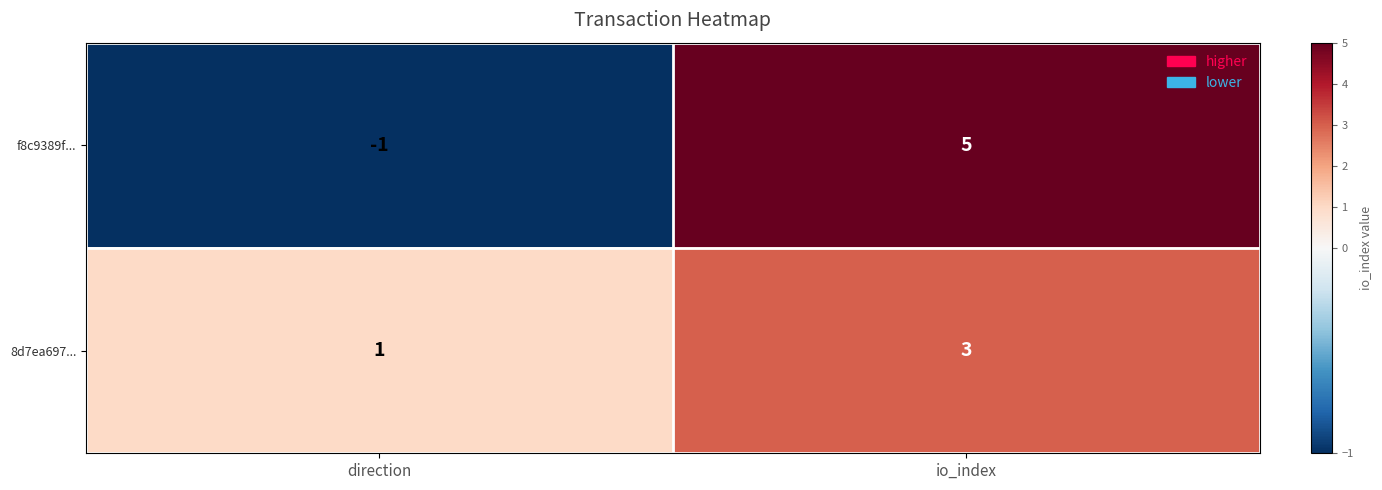

Where is 8d7ea697... nearest to the value 2?

direction